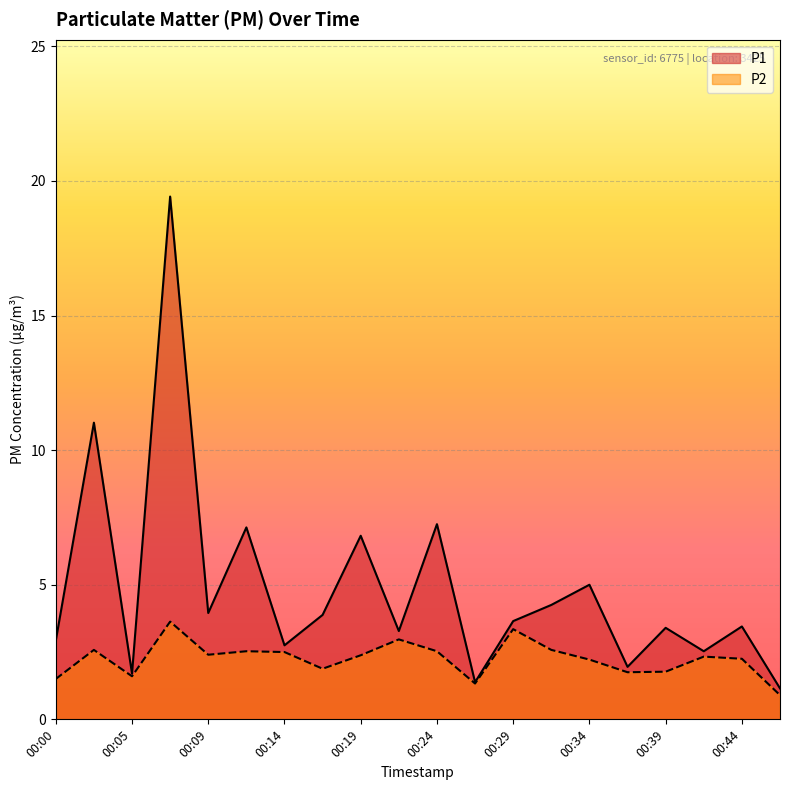

Reading left to right, what are all the values shown in this chart?

P1: 2.9	11.0	1.7	19.4	4.0	7.1	2.8	3.9	6.8	3.3	7.2	1.4	3.6	4.2	5.0	1.9	3.4	2.5	3.5	1.1
P2: 1.5	2.6	1.6	3.6	2.4	2.5	2.5	1.9	2.4	3.0	2.5	1.3	3.4	2.6	2.2	1.8	1.8	2.3	2.2	0.9